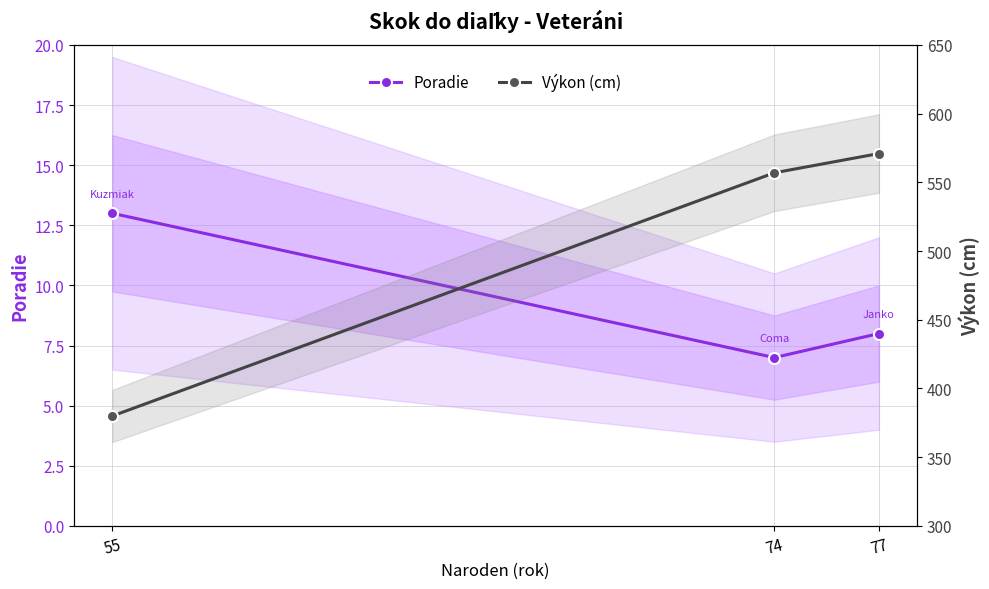

List the labels in order of Výkon (cm) value, largest first.

77, 74, 55